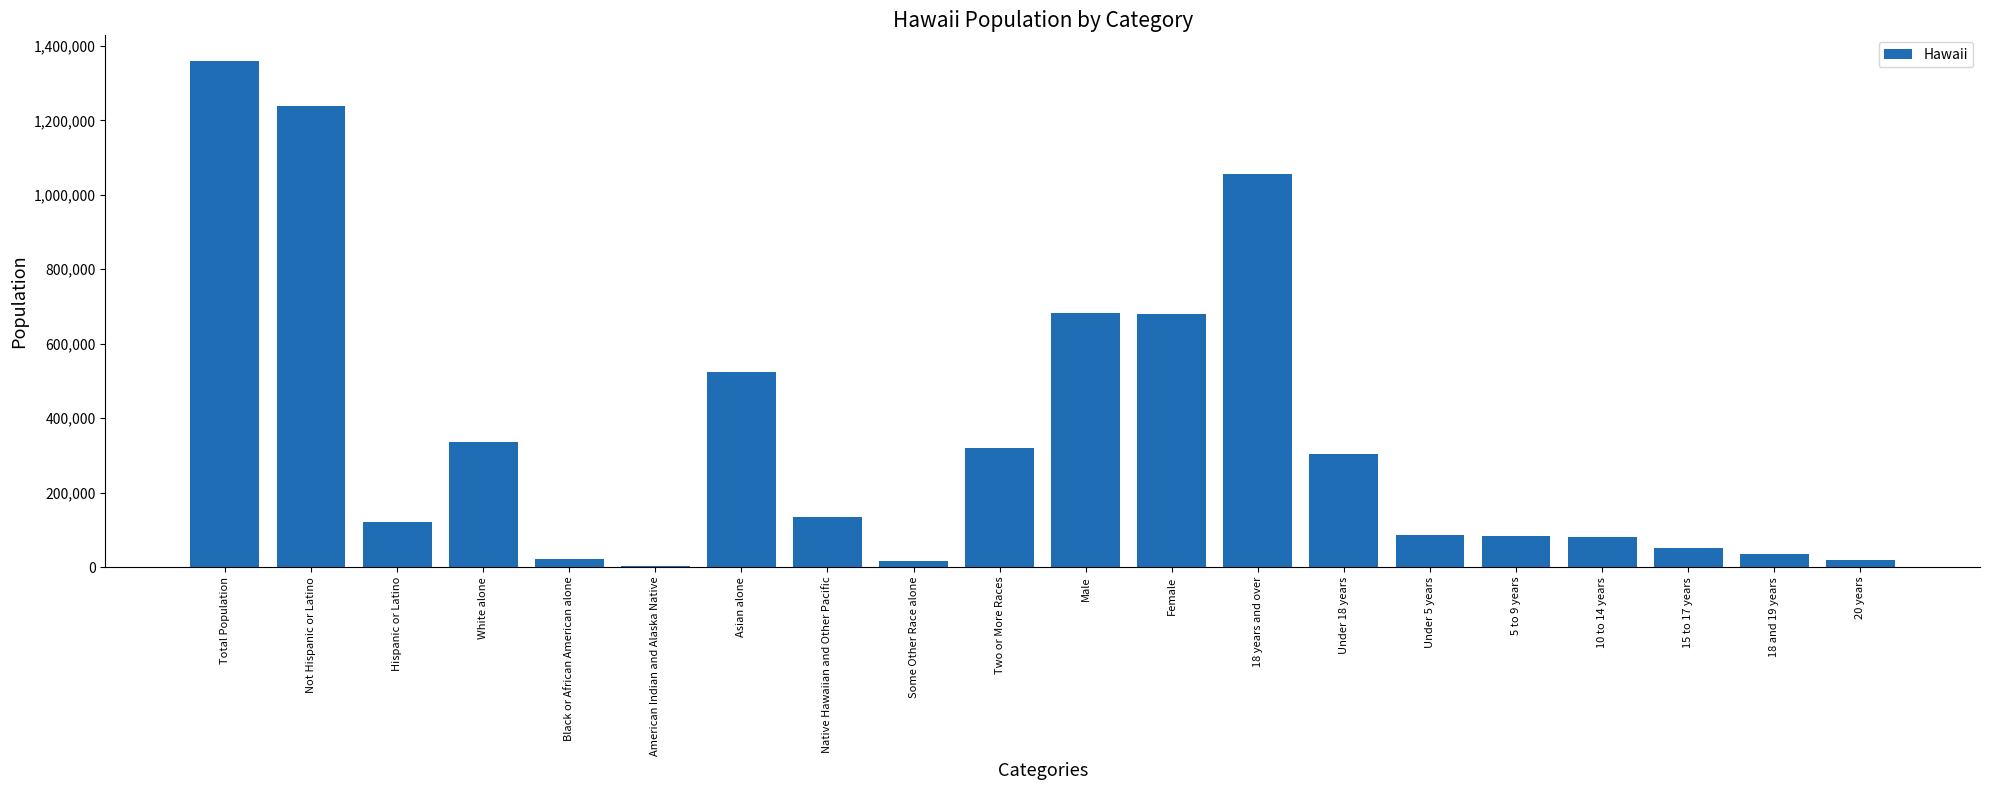

Which has a higher value, Not Hispanic or Latino or Native Hawaiian and Other Pacific?

Not Hispanic or Latino